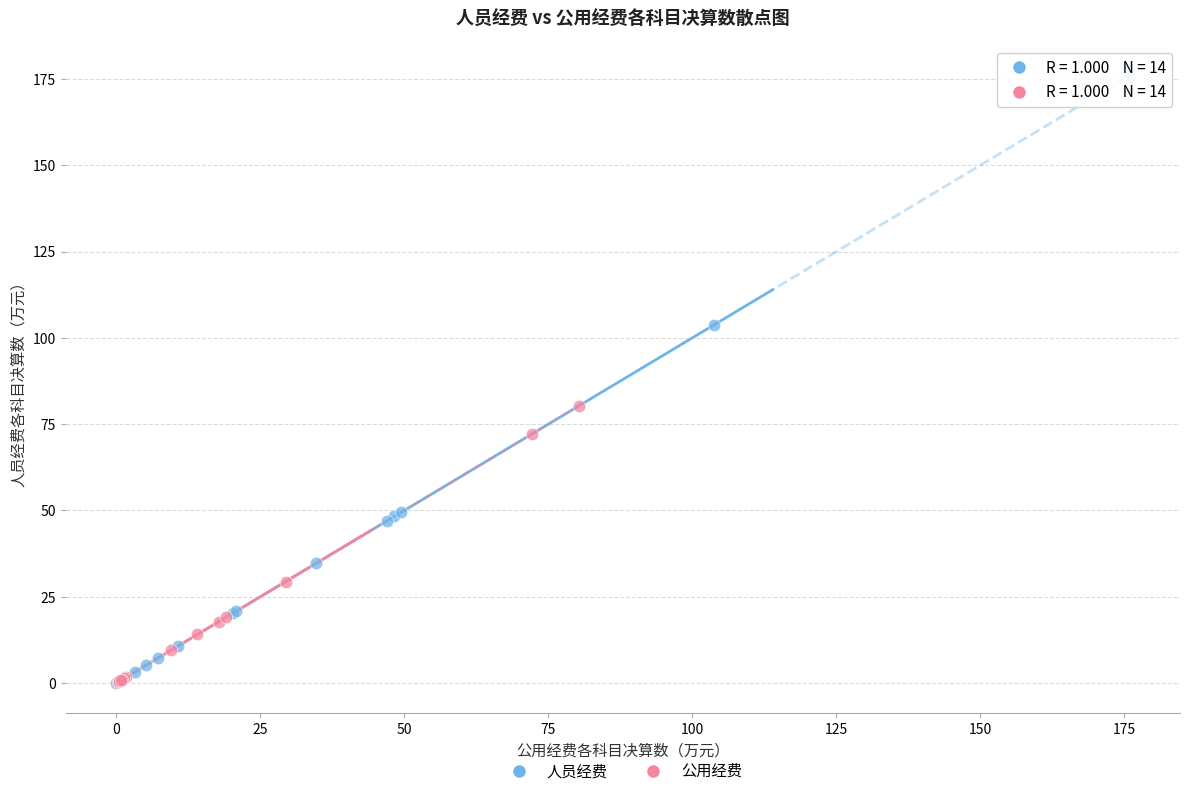

Which series has the largest Y range (max minus min)?

人员经费